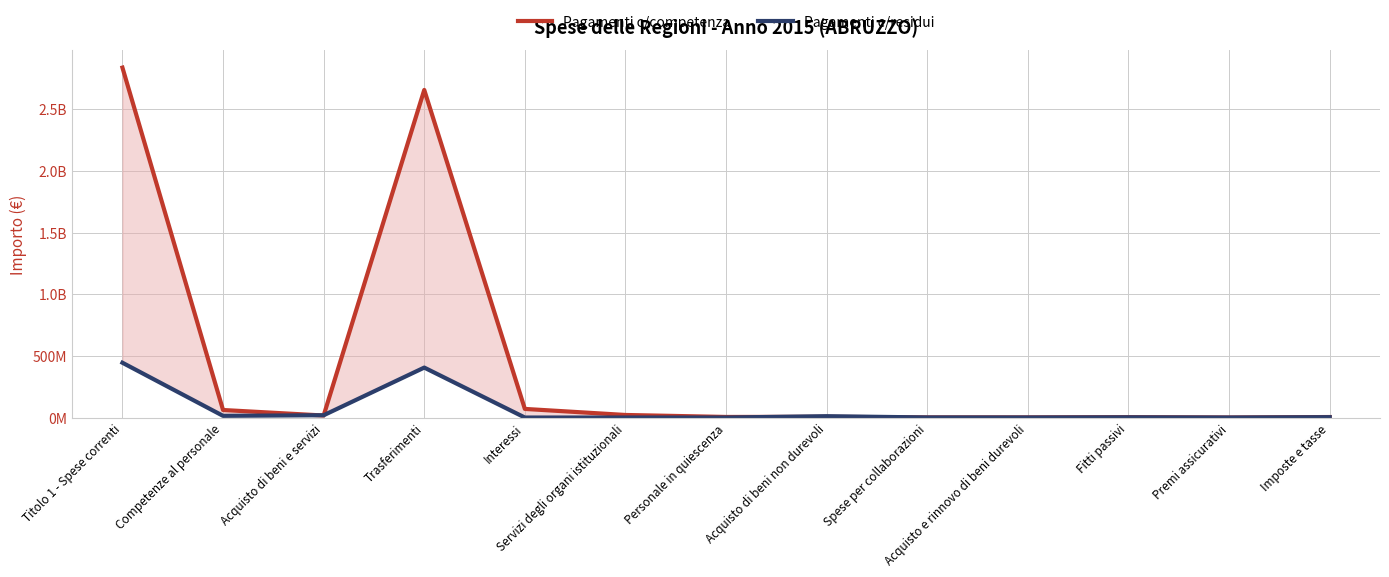

What is the label of the 5th point from the right?

Spese per collaborazioni